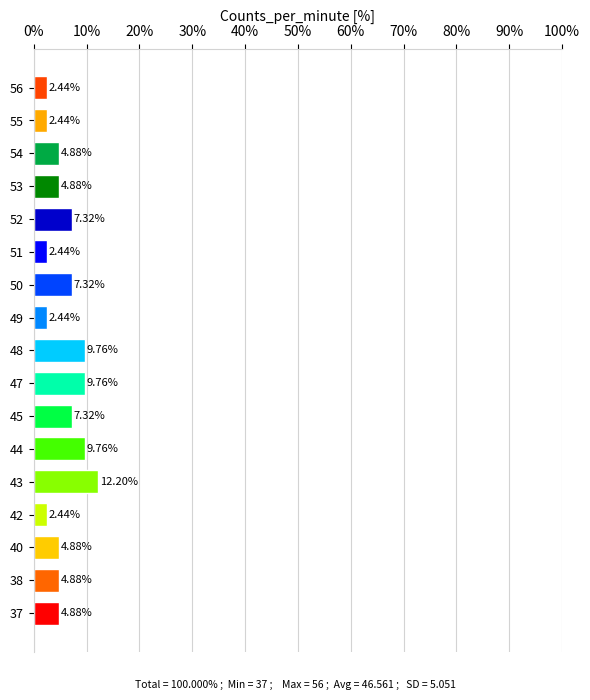

What is the difference between the second highest and second lowest values?

7.3